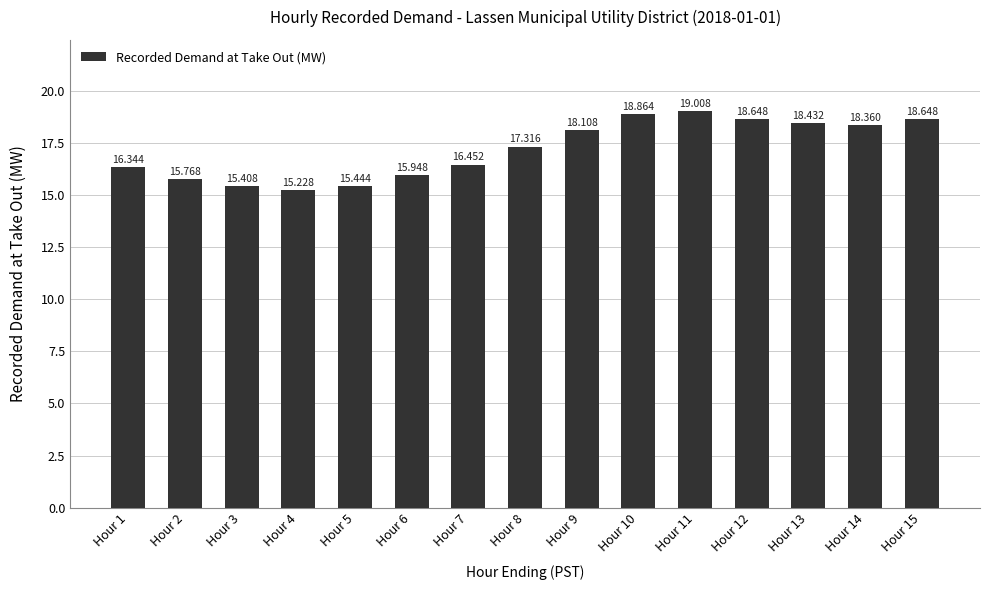

Which category has the highest value across all series?

Hour 11